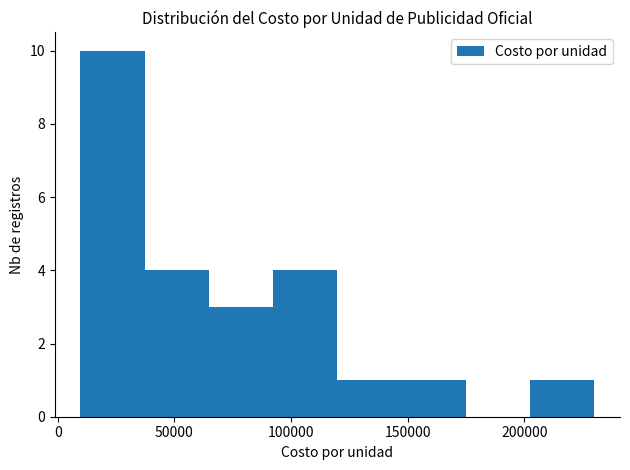

Over which range of the x-axis is the bar tallest?

10000 to 35000